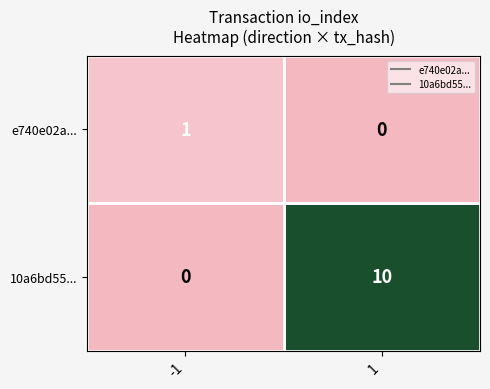

How many values in the e740e02a... series are below 1?

1